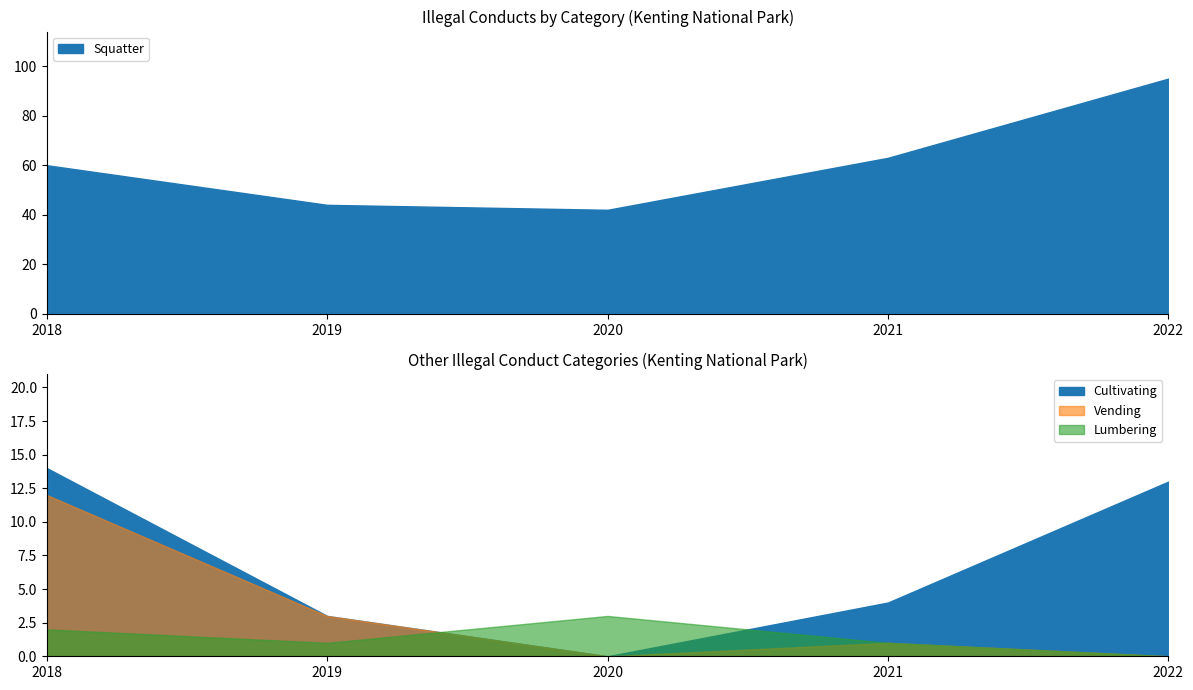

True or false: Cultivating and Squatter cross at least once.

False